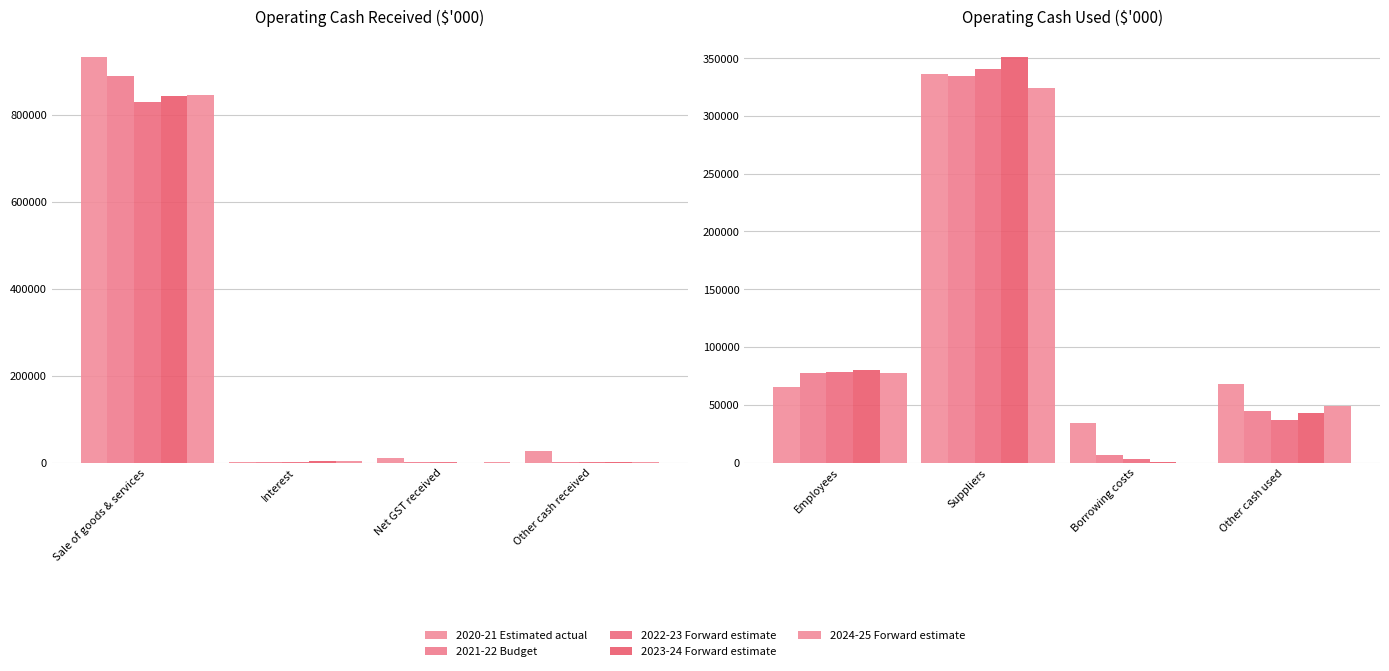

Rank the series at Suppliers from lowest to highest value.

2024-25 Forward estimate, 2021-22 Budget, 2020-21 Estimated actual, 2022-23 Forward estimate, 2023-24 Forward estimate